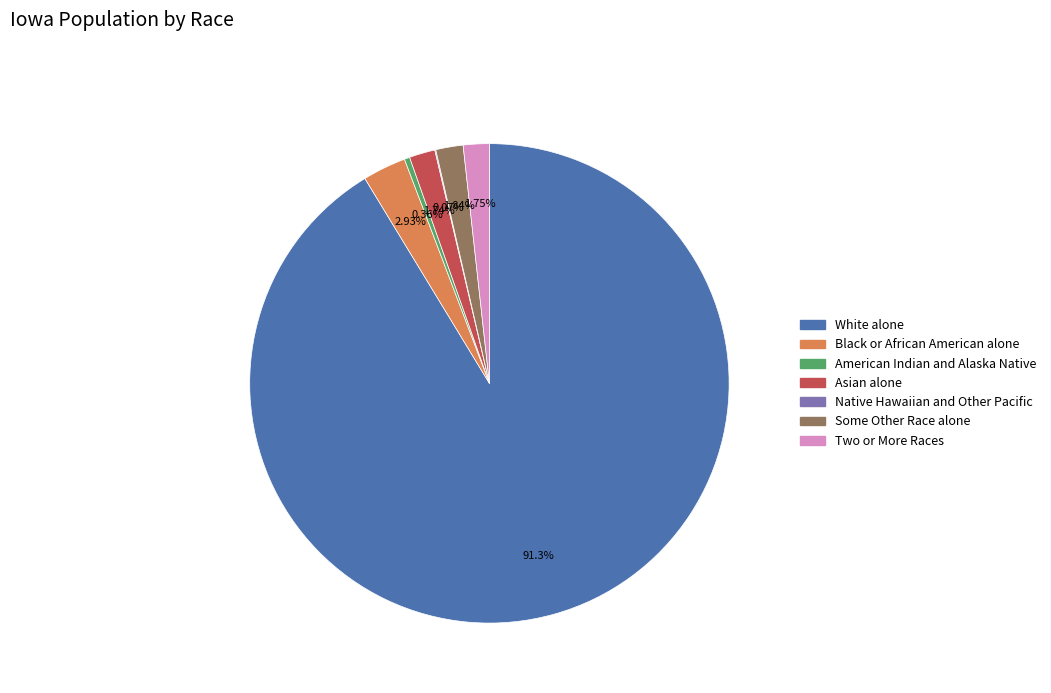

Combined, do Some Other Race alone and American Indian and Alaska Native account for over 50%?

No